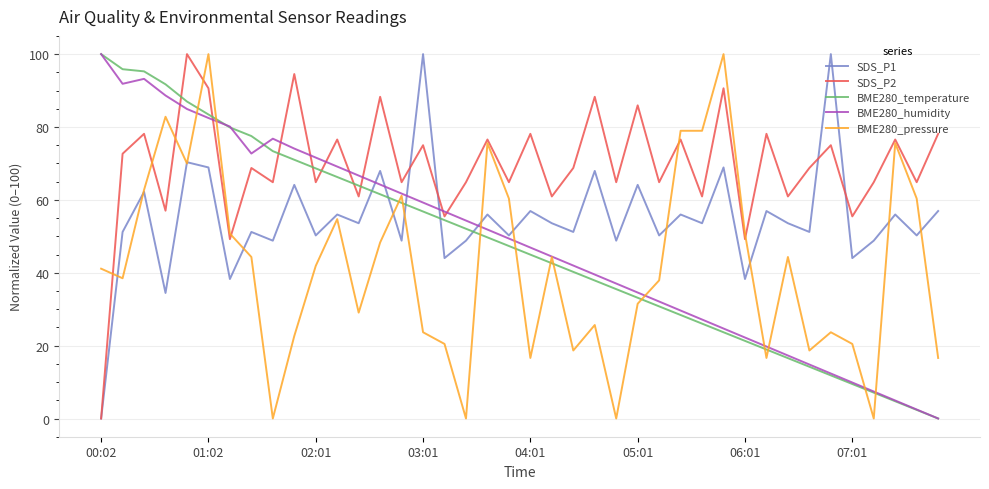

What is the maximum value for SDS_P2?

100.0